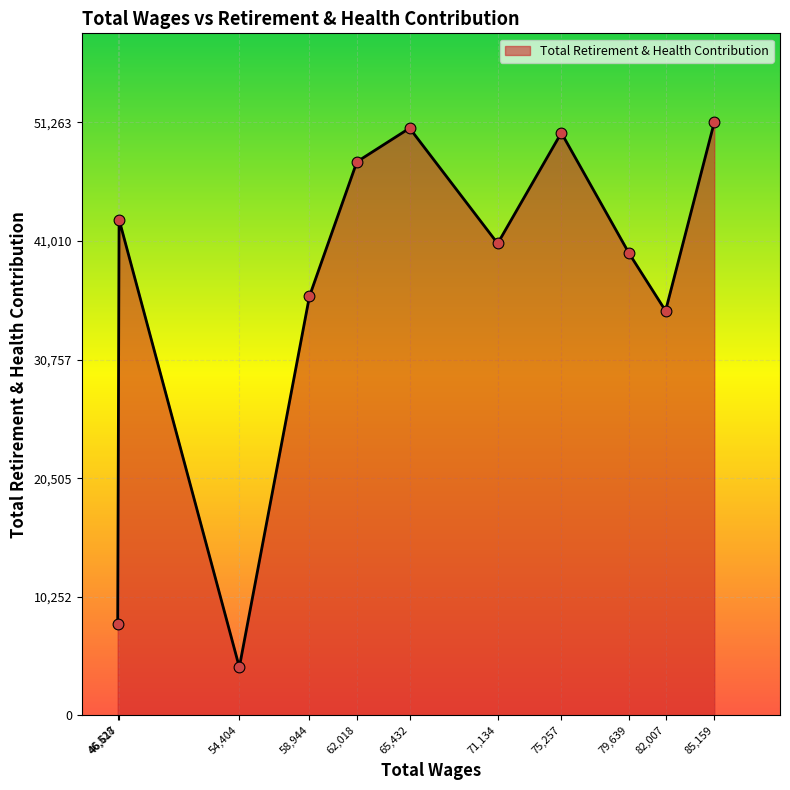

What is the ratio of the value at 85,159 to the value at 79,639?

1.3